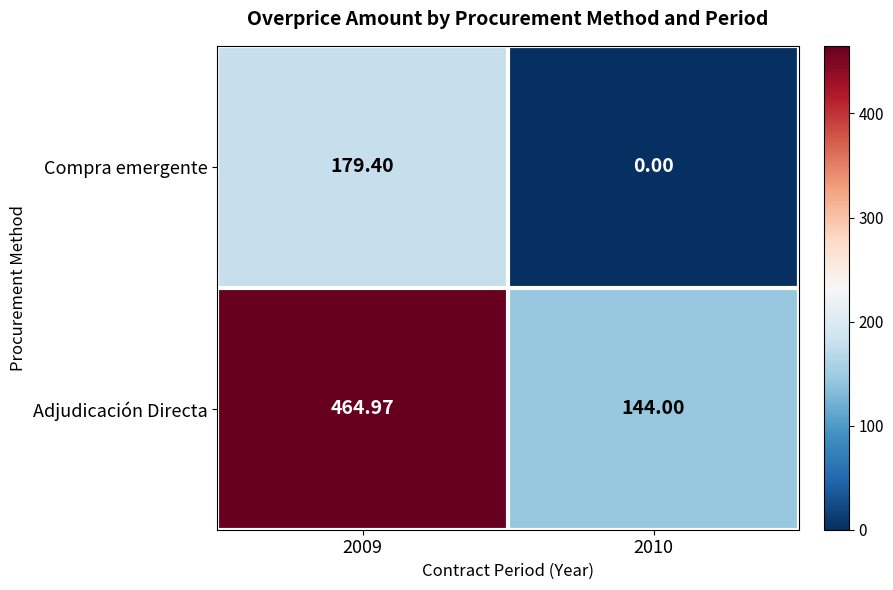

List the series in order of their overall mean, highest first.

Adjudicación Directa, Compra emergente